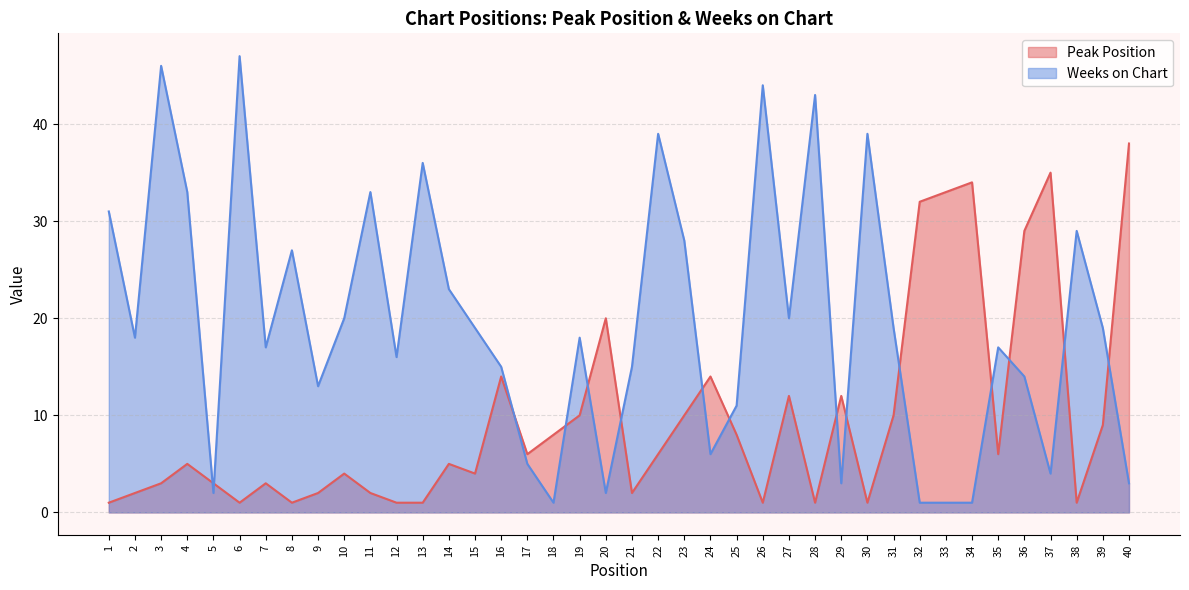

What is the value of the Weeks on Chart point at the 8th from the left?

27